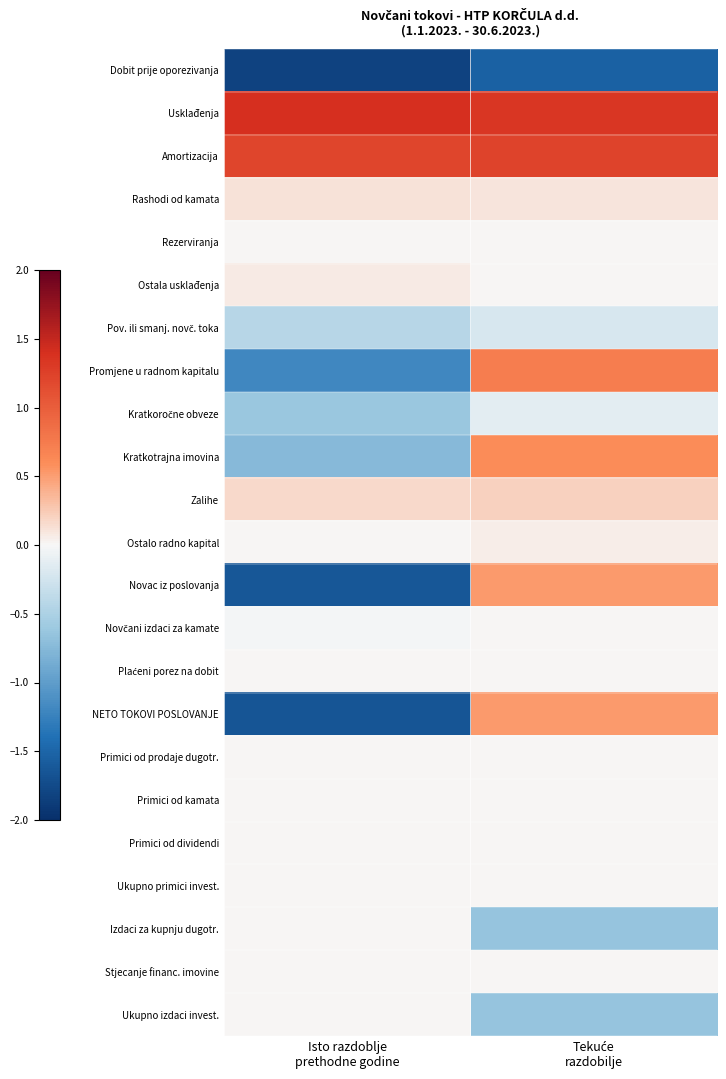

Which series changed the most between Isto razdoblje prethodne godine and Tekuće razdobilje?

NETO TOKOVI POSLOVANJE